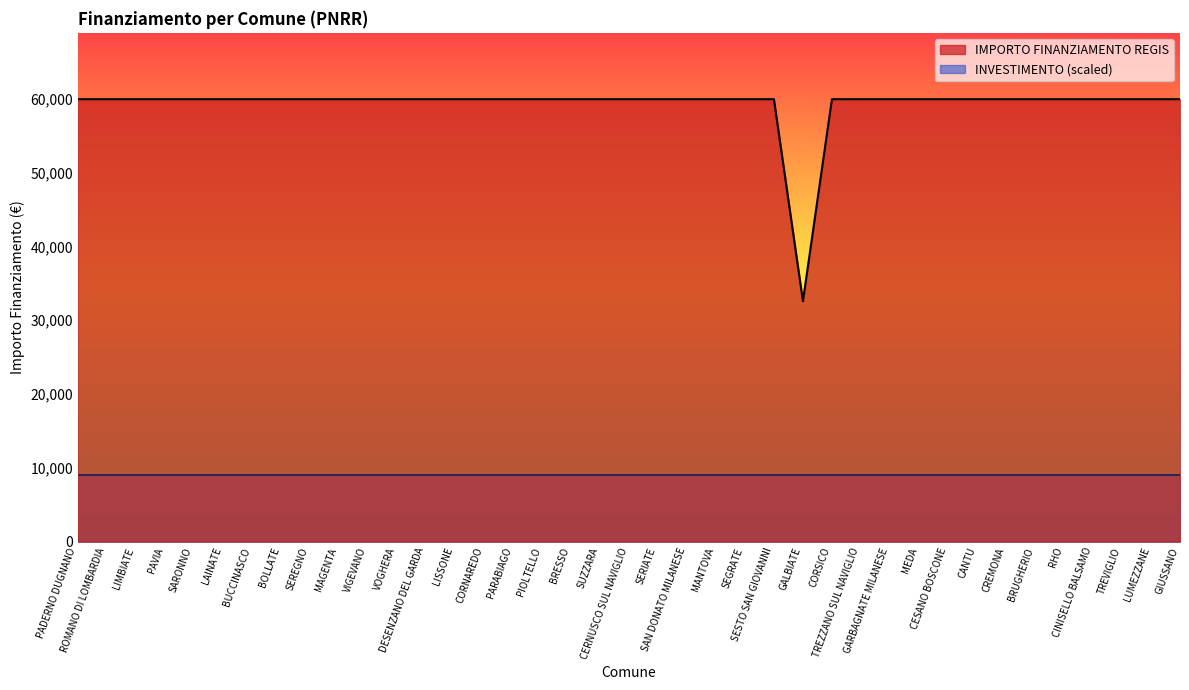

What is the label of the 39th point from the right?

PADERNO DUGNANO